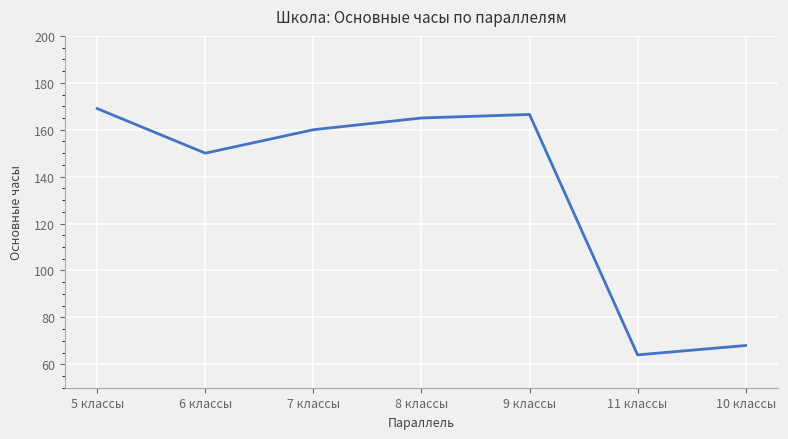

How many lines are shown in the chart?

1